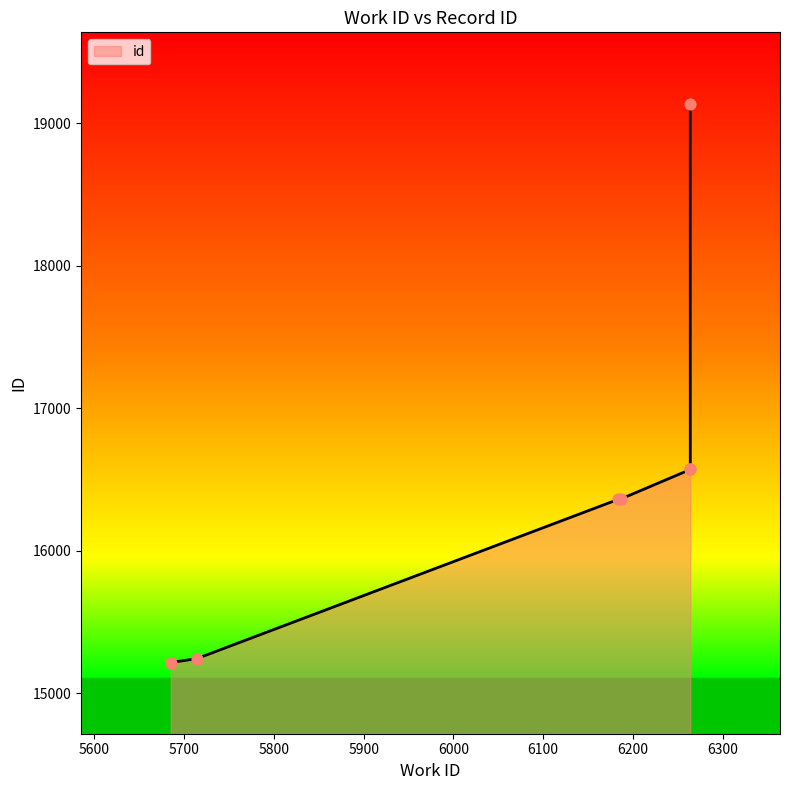

What is the change in value from 6184 to 6264?

+210